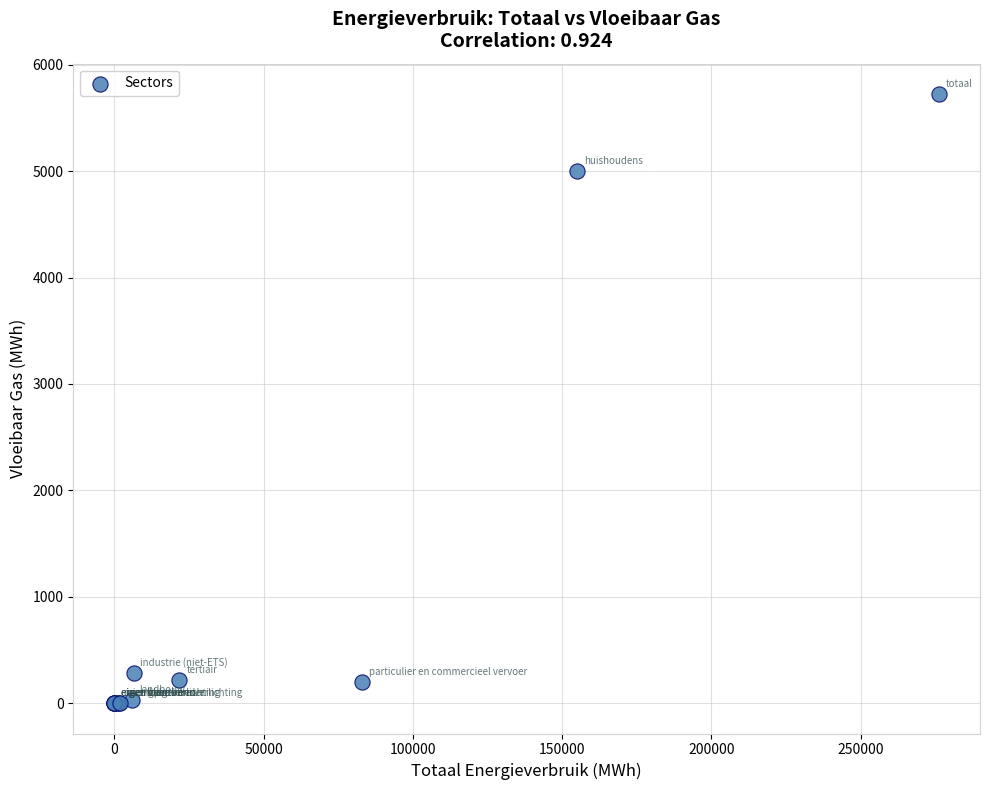

What Y value in the scatter plot is closest to 2861?

4999.0